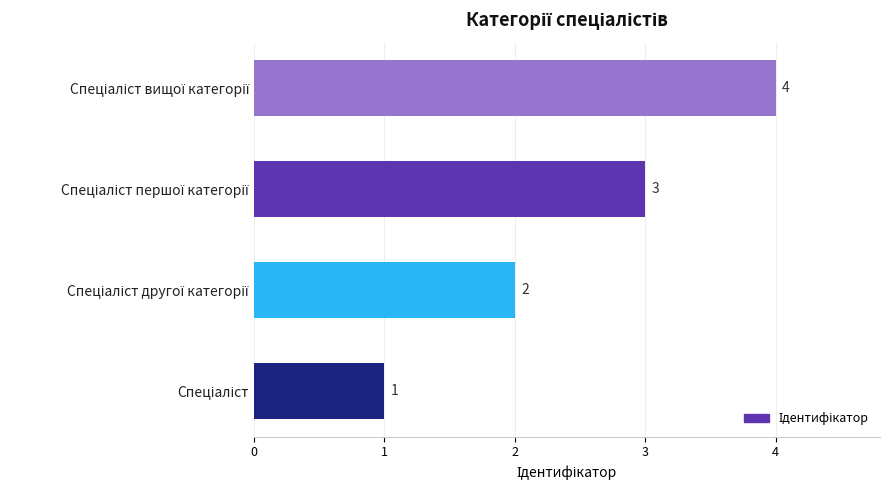

What is the sum of all values?

10